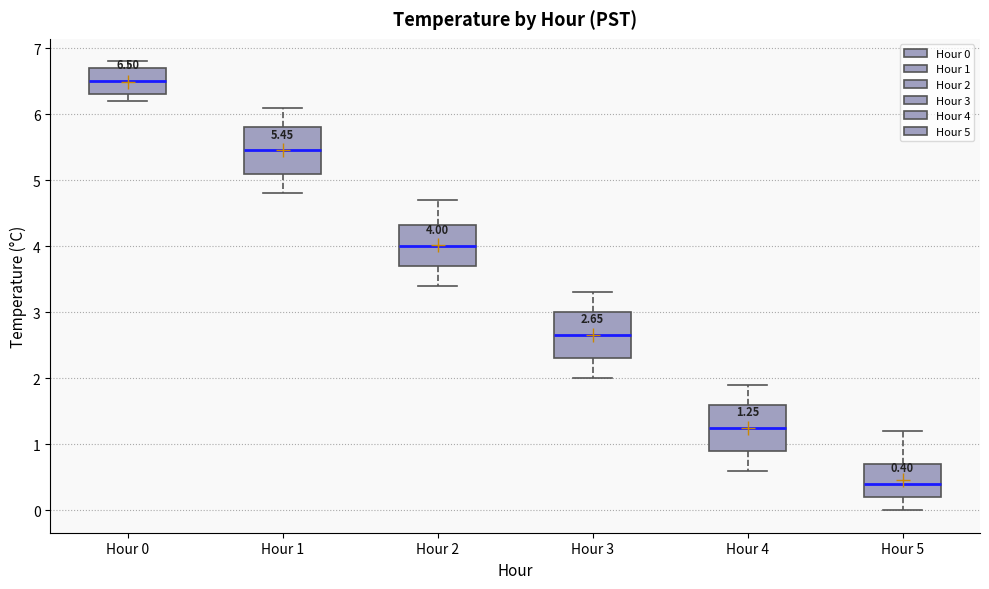

Which box's median line is the lowest?

Hour 5